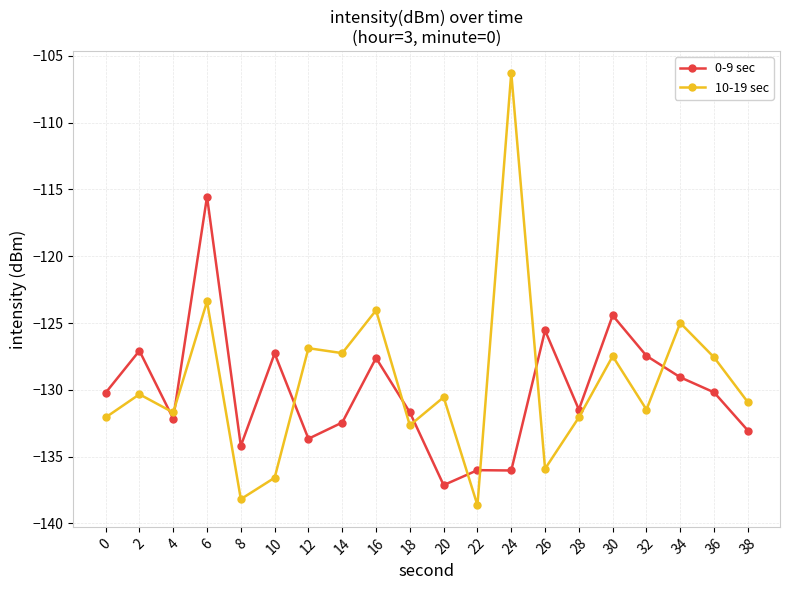

The 10-19 sec series shows -125.0 at 34. True or false?

True